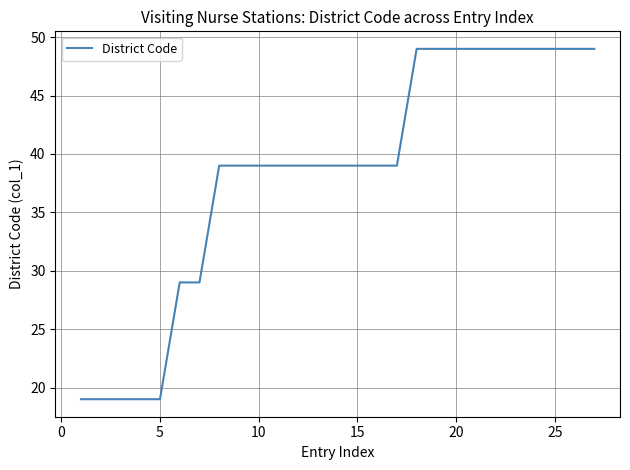

What is the difference between the maximum and minimum values?

30